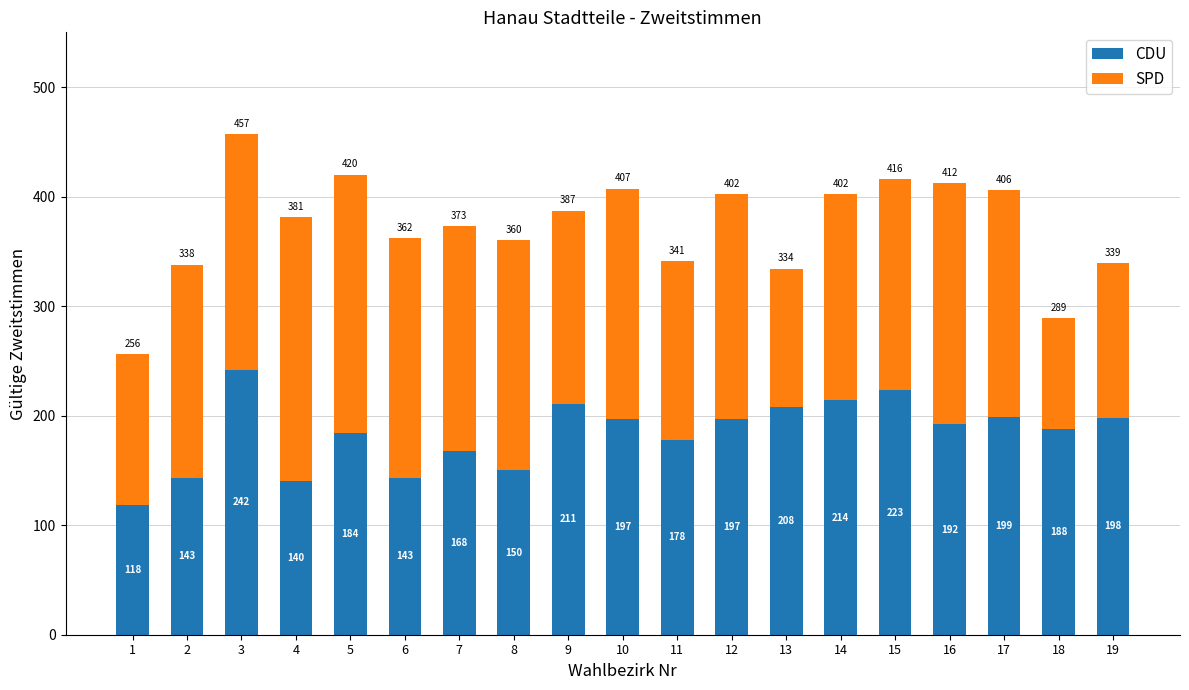

Does the chart contain any negative values?

No